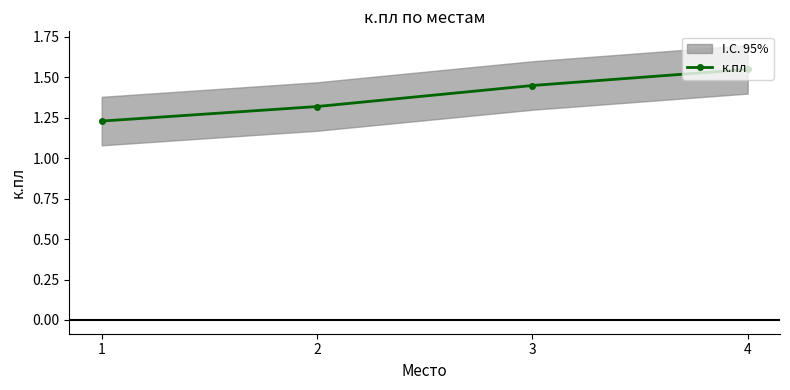

The chart shows a value of 2.6 at 4. True or false?

False